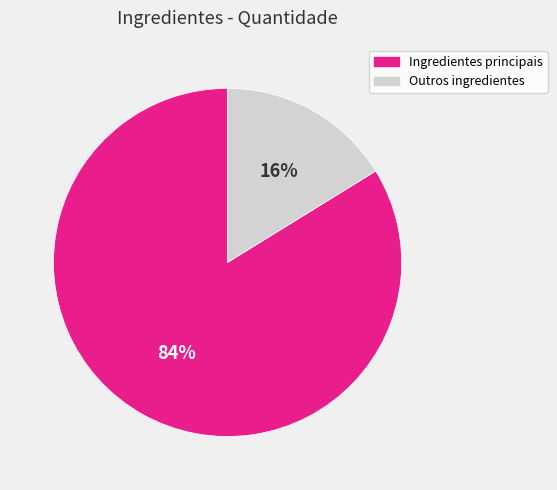

Rank the categories by value from highest to lowest.

Ingredientes principais, Outros ingredientes